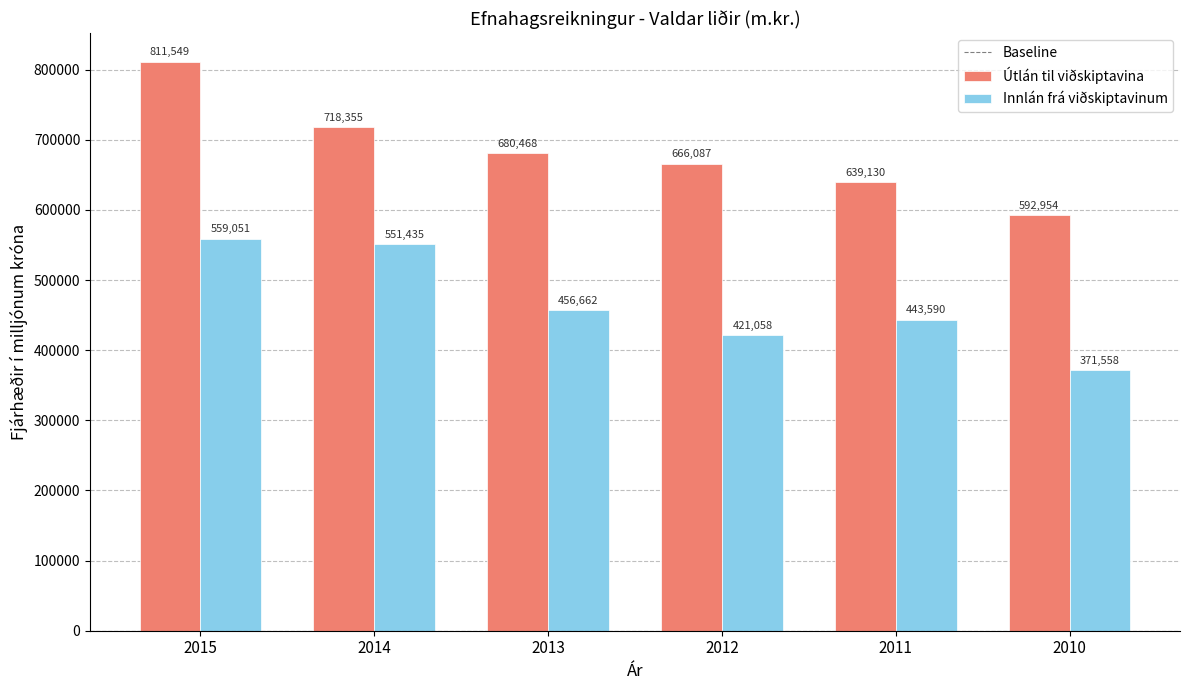

True or false: Útlán til viðskiptavina has a value of 423458 at 2012.

False